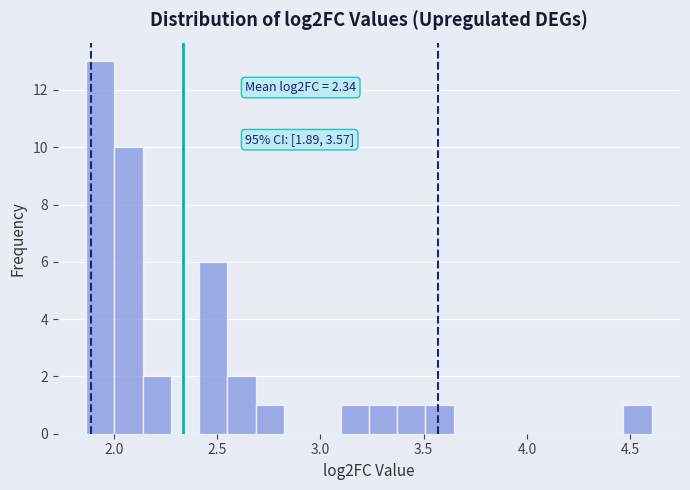

Read against the x-axis, roughly where is the centre of the tallest bar?

1.95